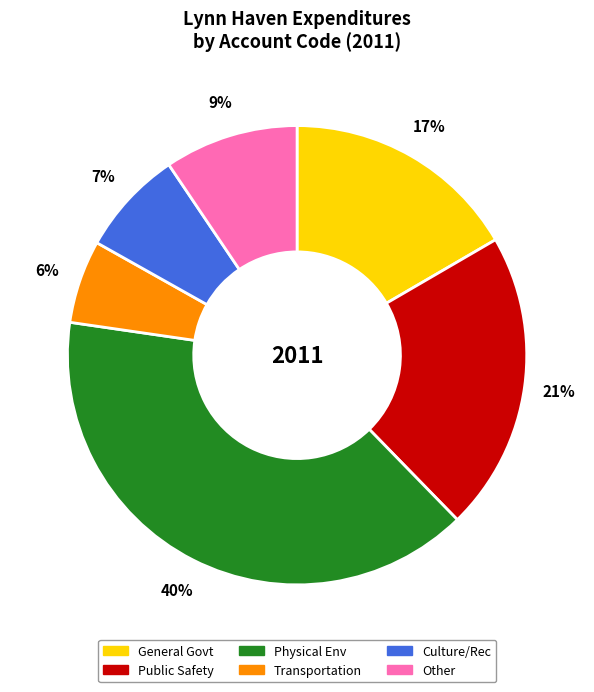

To the nearest percent, what is the average slice percentage?

17%